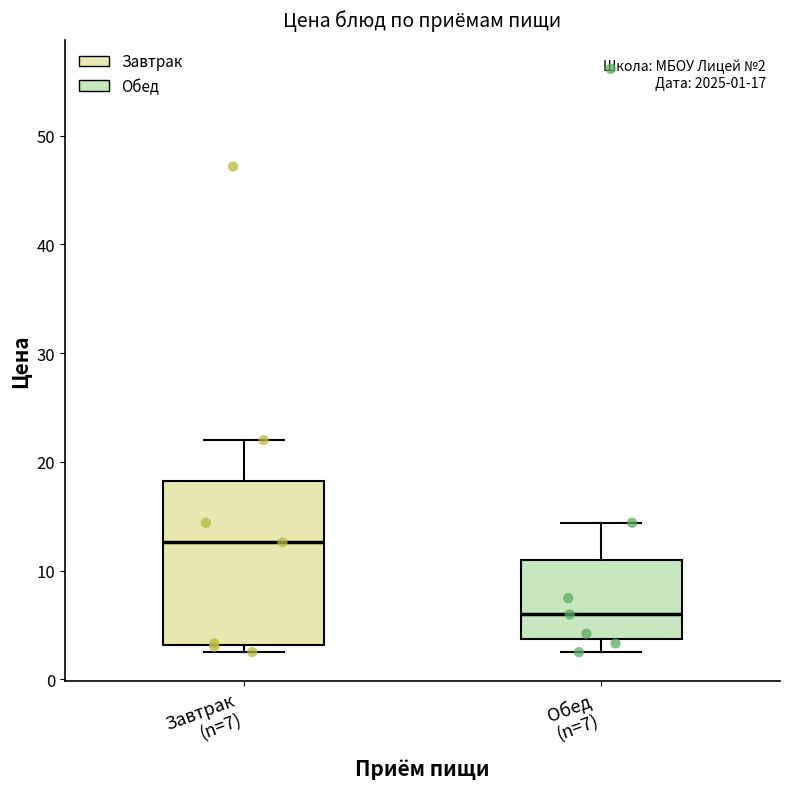

Which box's median line is the highest?

Завтрак (n=7)